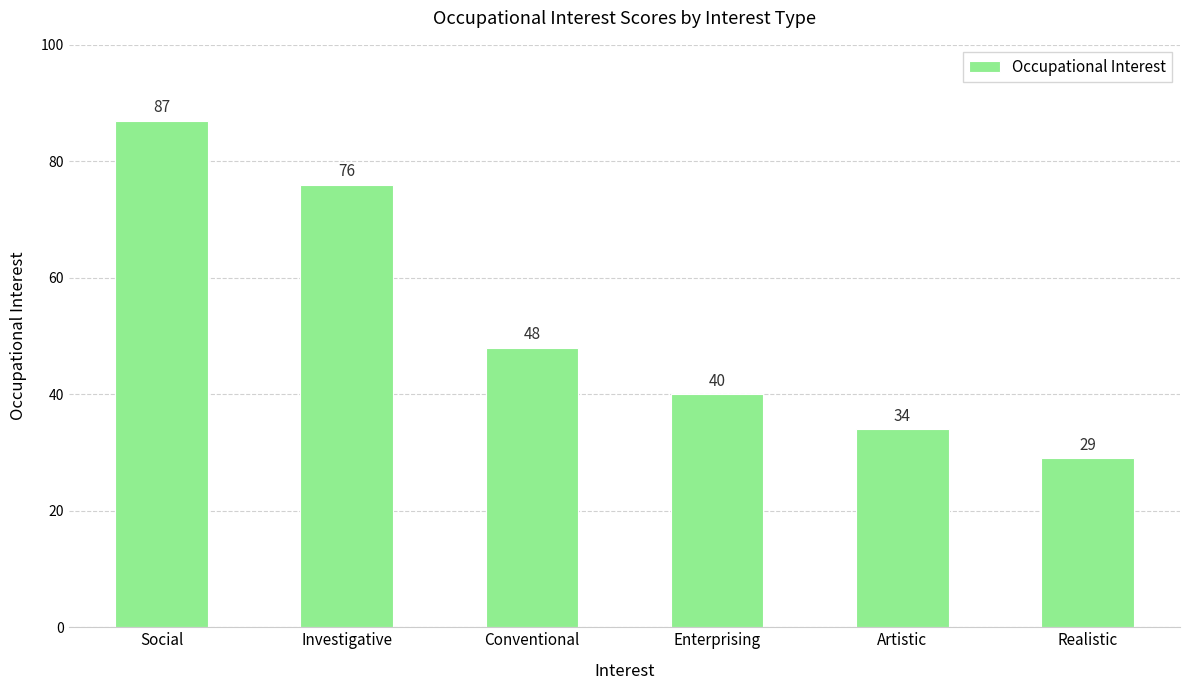

Reading right to left, list all the values displayed in this chart.

Realistic=29	Artistic=34	Enterprising=40	Conventional=48	Investigative=76	Social=87